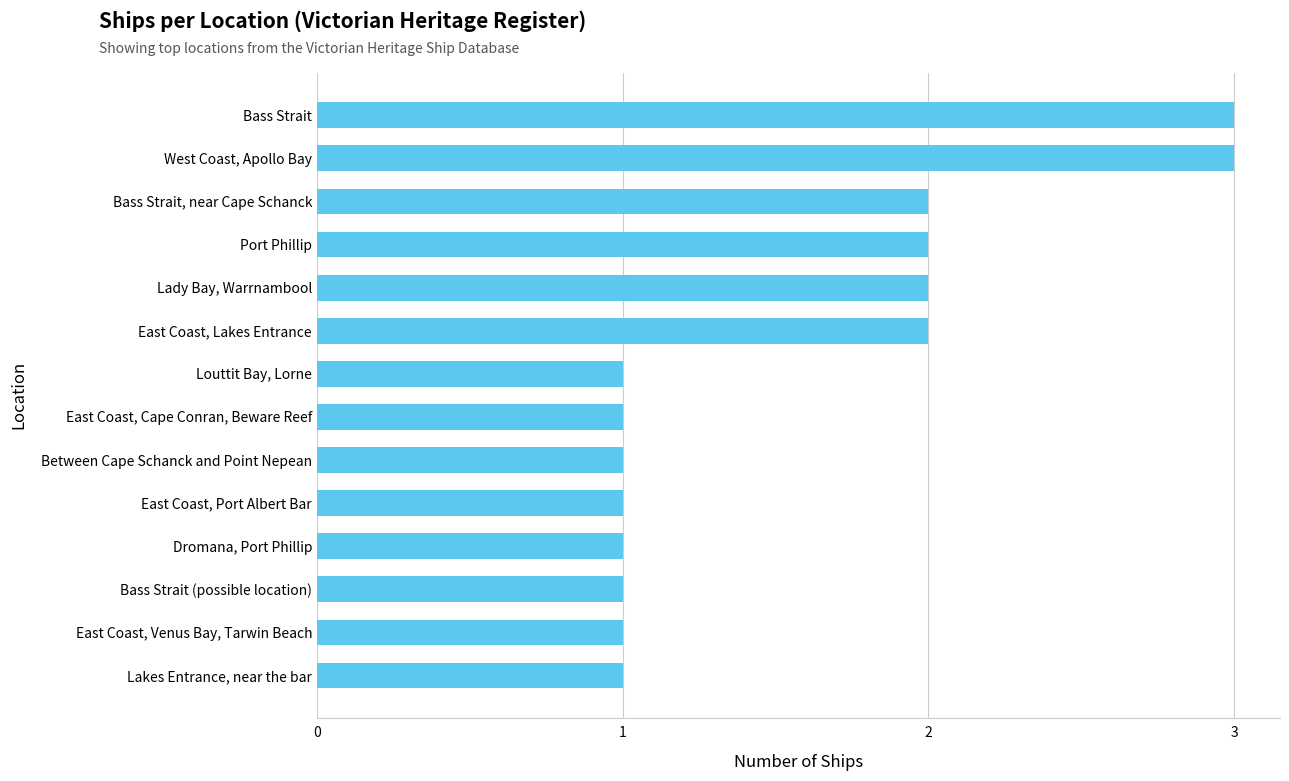

How many values are between 1 and 2?

12